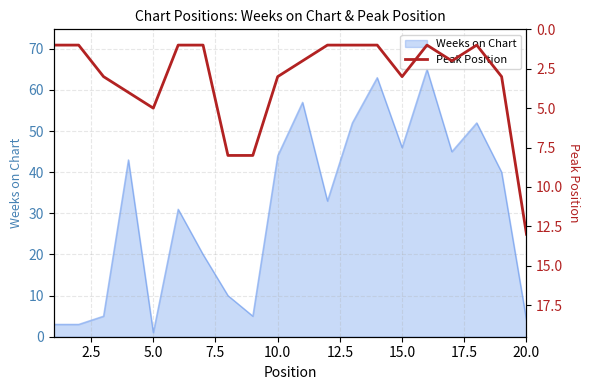

What is the highest value of the Weeks on Chart series?

65